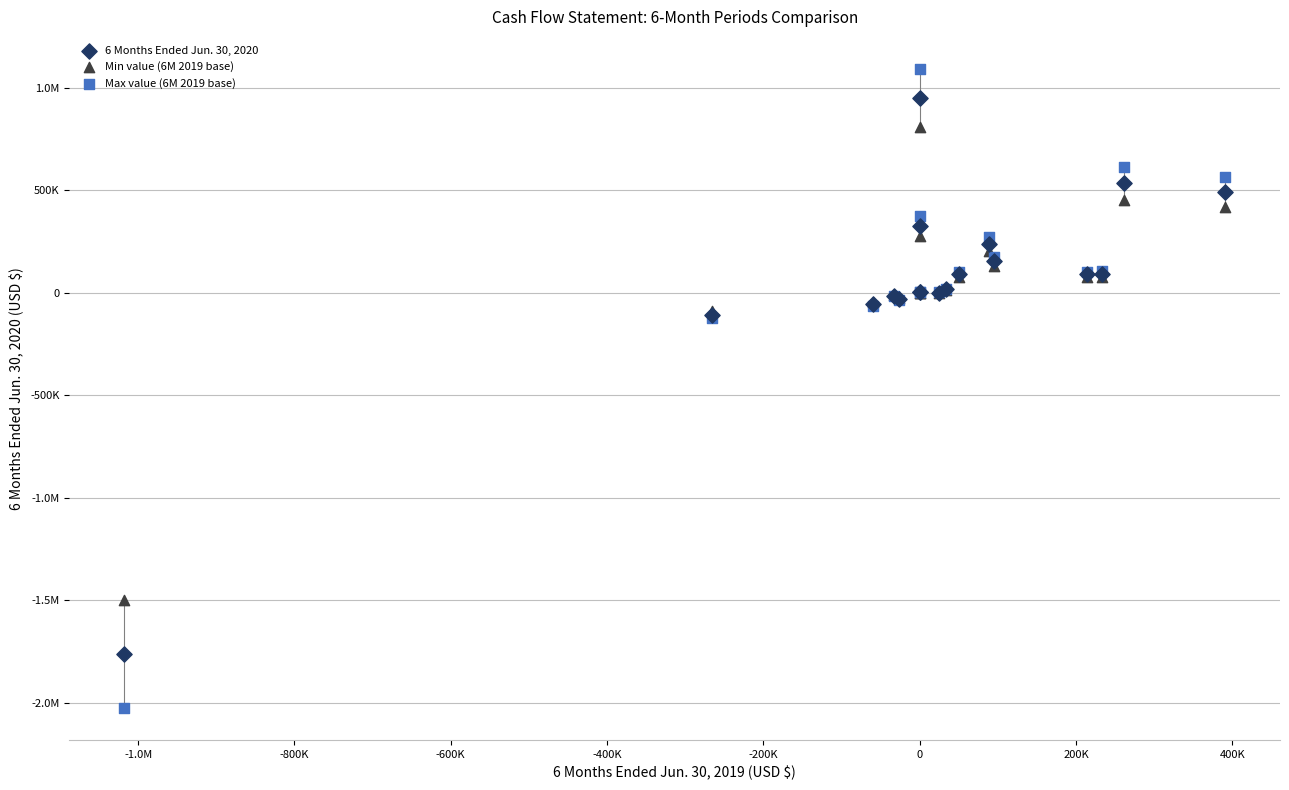

What are all the series names shown in the legend?

6 Months Ended Jun. 30, 2020, Min value (6M 2019 base), Max value (6M 2019 base)